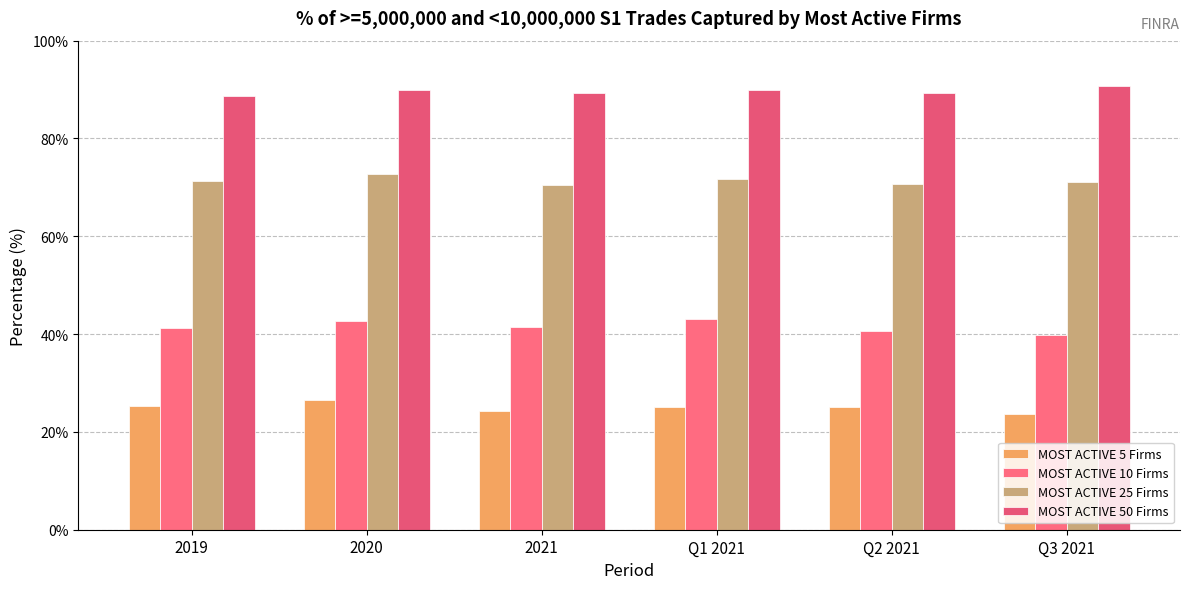

Are the bars grouped side by side (vs. stacked)?

Yes